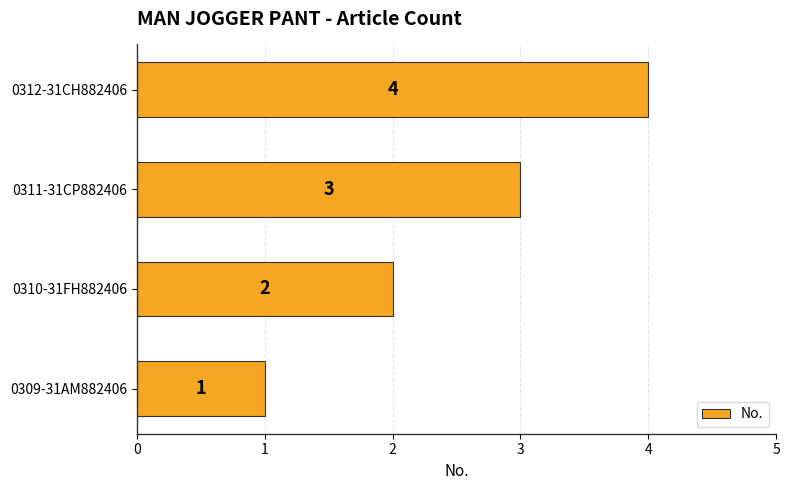

What is the maximum value shown in the chart?

4